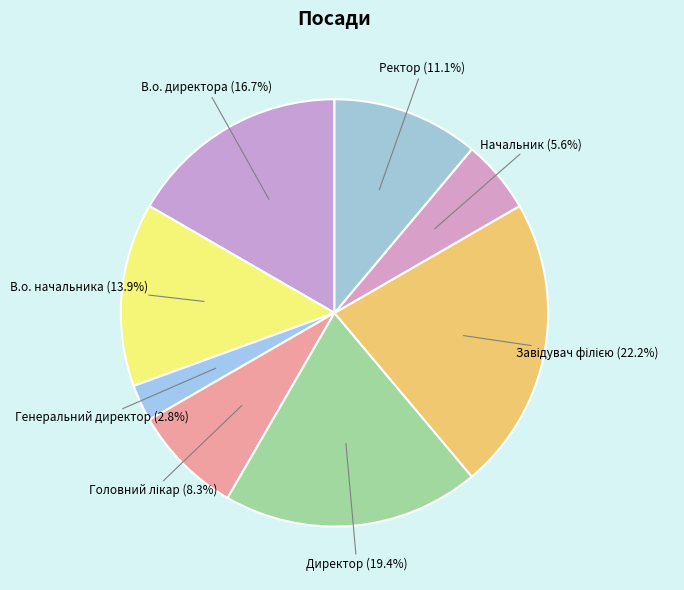

Which slice is the smallest?

Генеральний директор